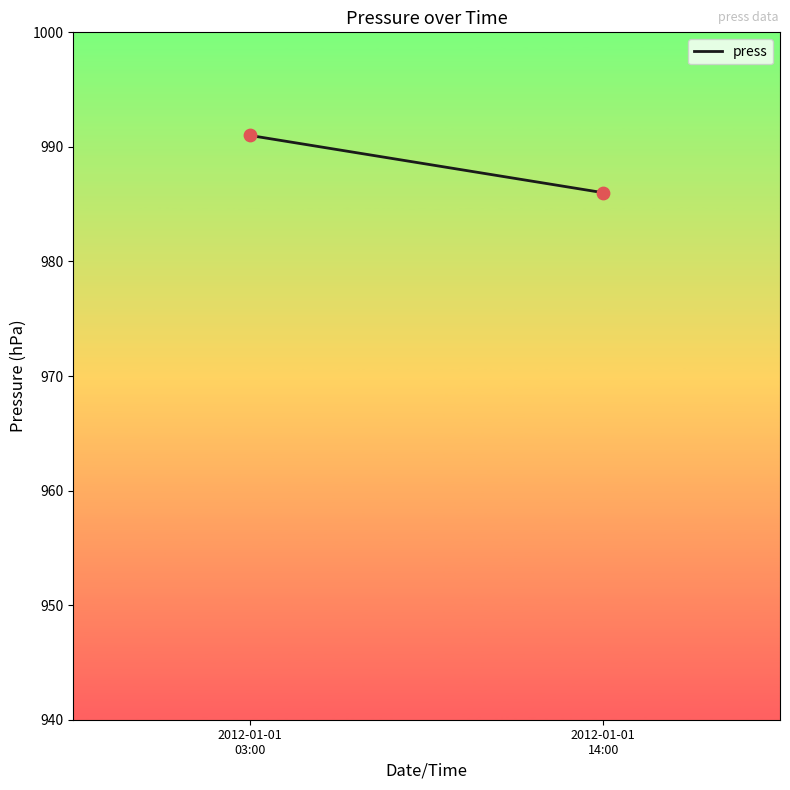

What Y value in the scatter plot is closest to 988?

986